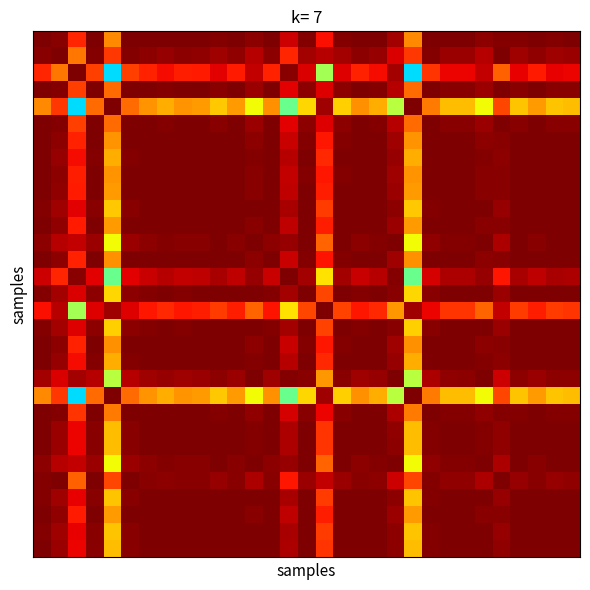

At how many categories does at least one series exceed 0?

31